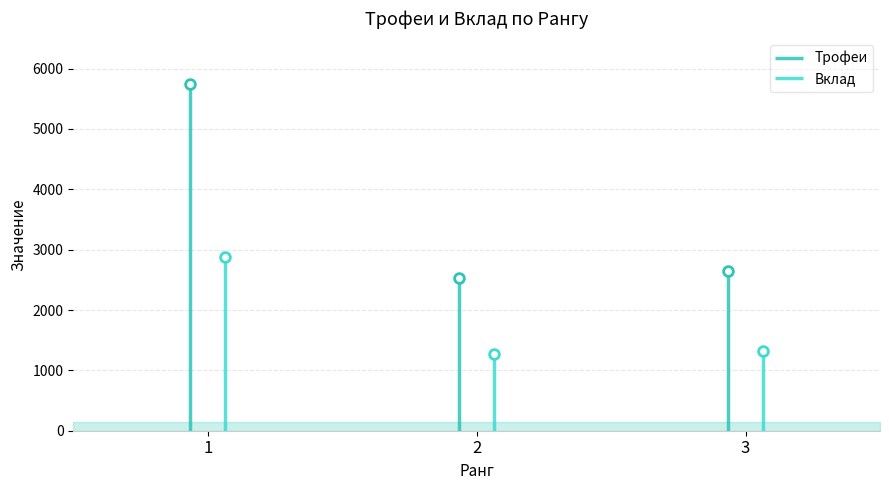

Which has a higher value, 3 or 1?

1